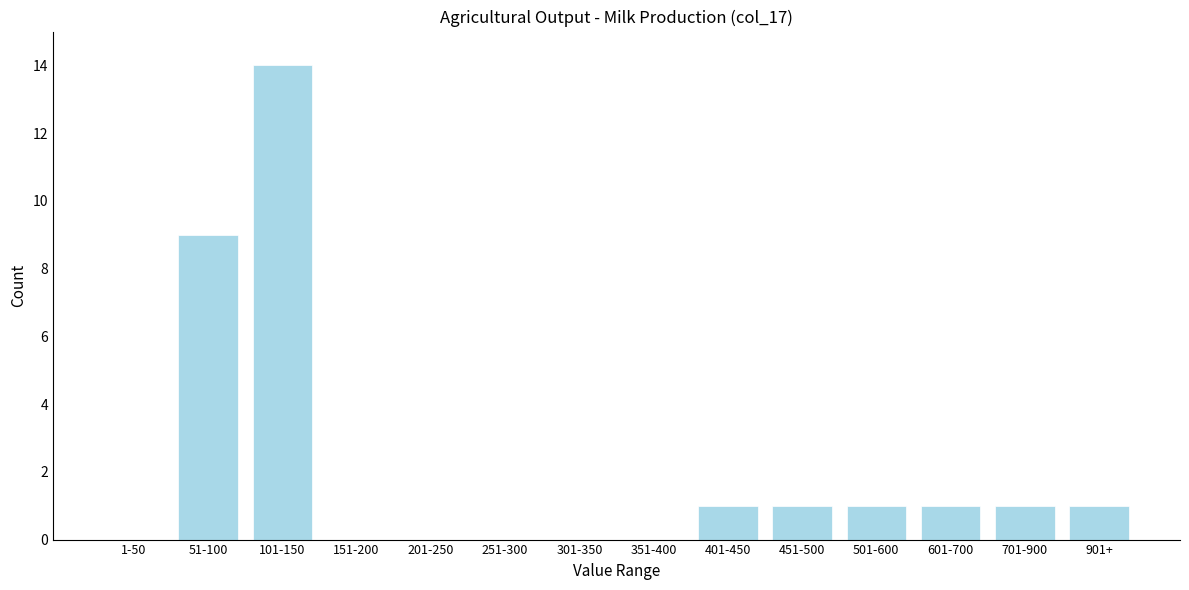

Reading left to right, what are all the values shown in this chart?

1-50=0	51-100=9	101-150=14	151-200=0	201-250=0	251-300=0	301-350=0	351-400=0	401-450=1	451-500=1	501-600=1	601-700=1	701-900=1	901+=1